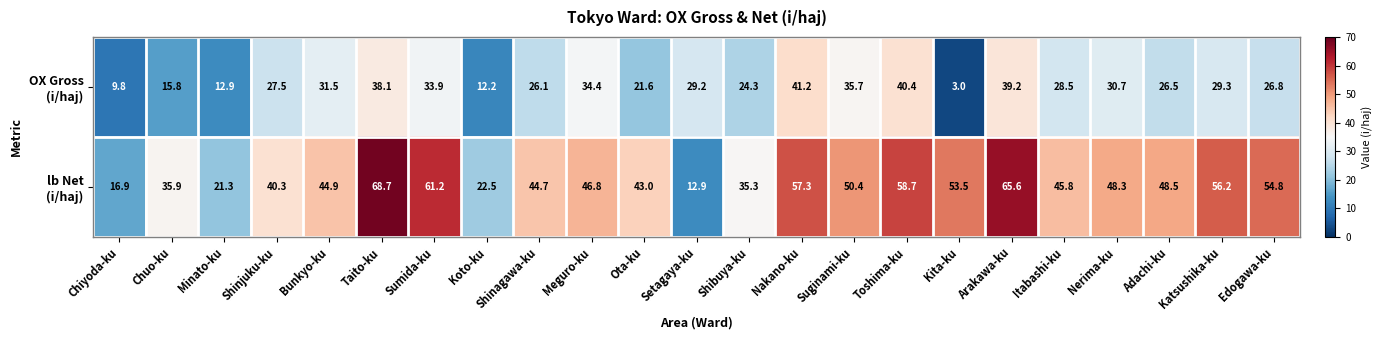

How many distinct data groups are displayed?

2